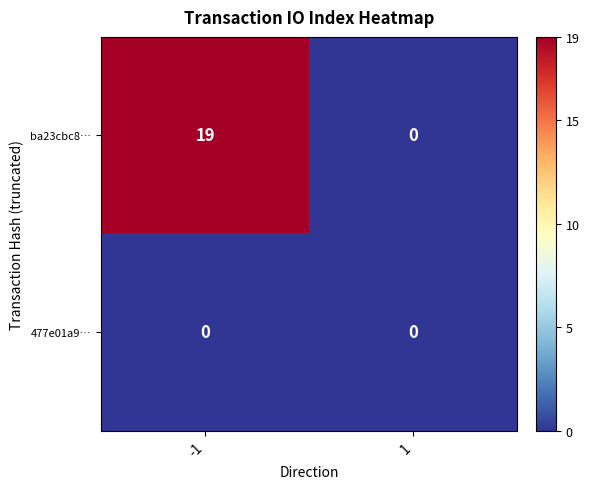

What is the average value of the ba23cbc8… series?

10